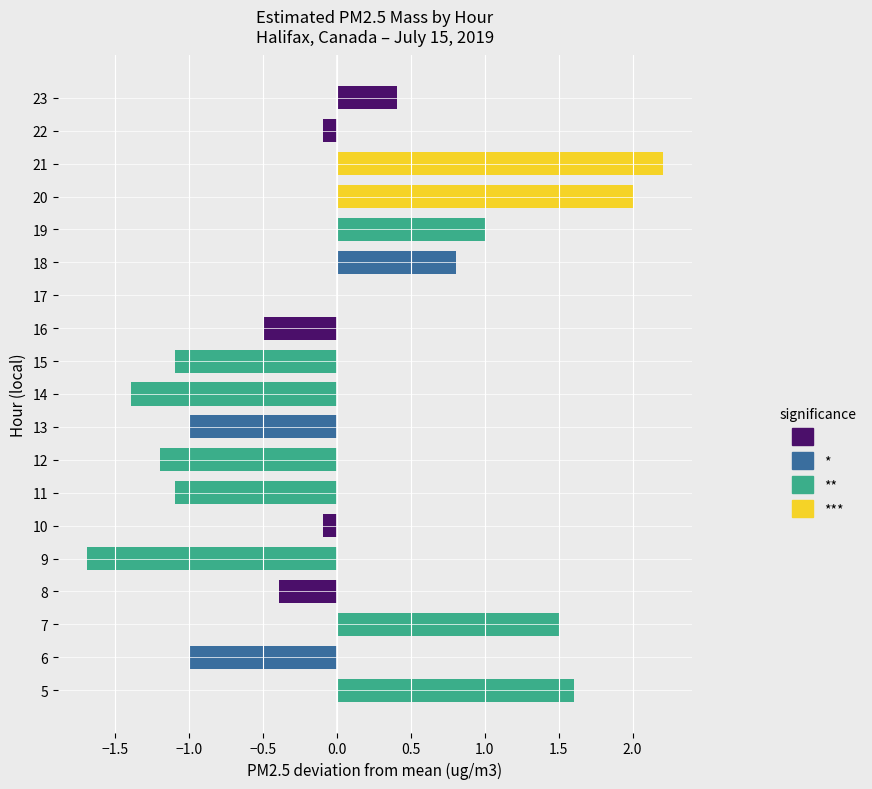

How many distinct data groups are displayed?

1